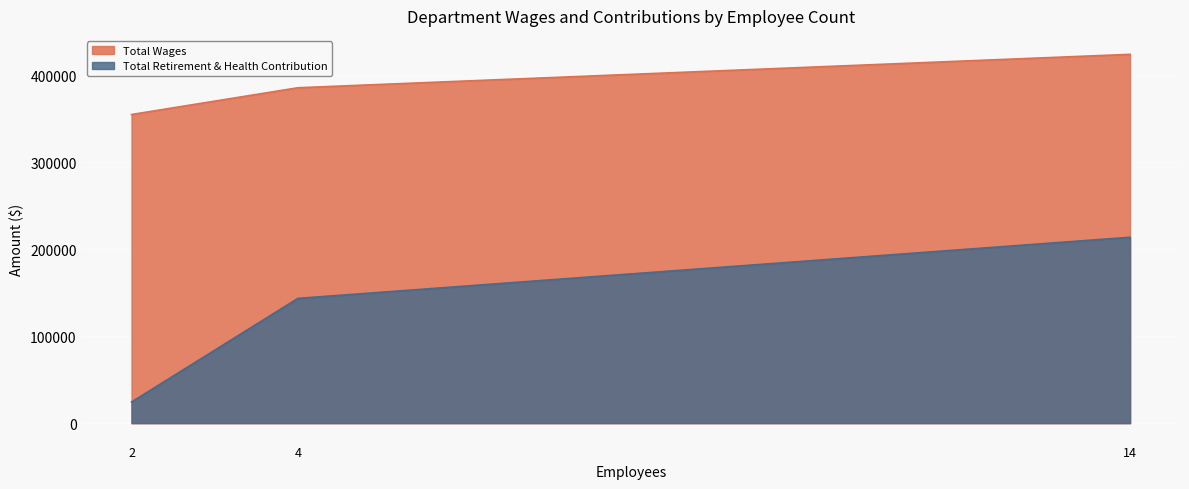

Reading left to right, transcribe all the data shown in this chart.

Total Wages: 2=355216	4=386039	14=424493
Total Retirement & Health Contribution: 2=24341	4=143615	14=213945